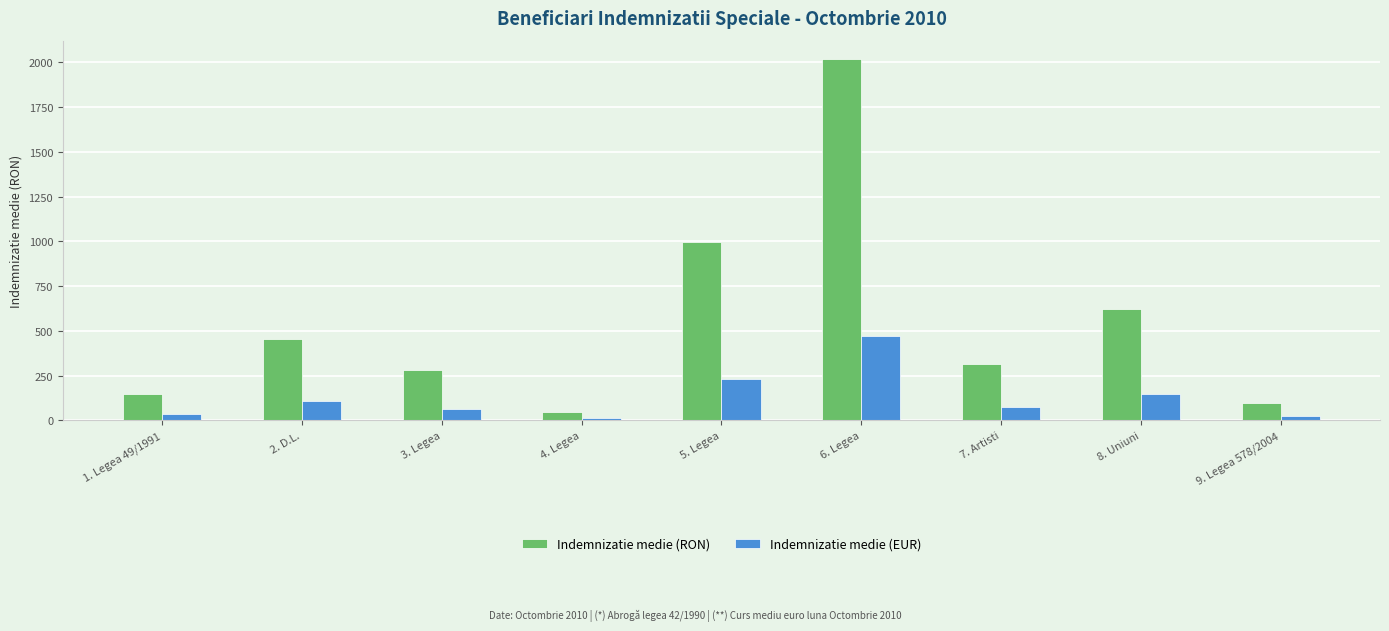

List the series in order of their overall mean, highest first.

Indemnizatie medie (RON), Indemnizatie medie (EUR)